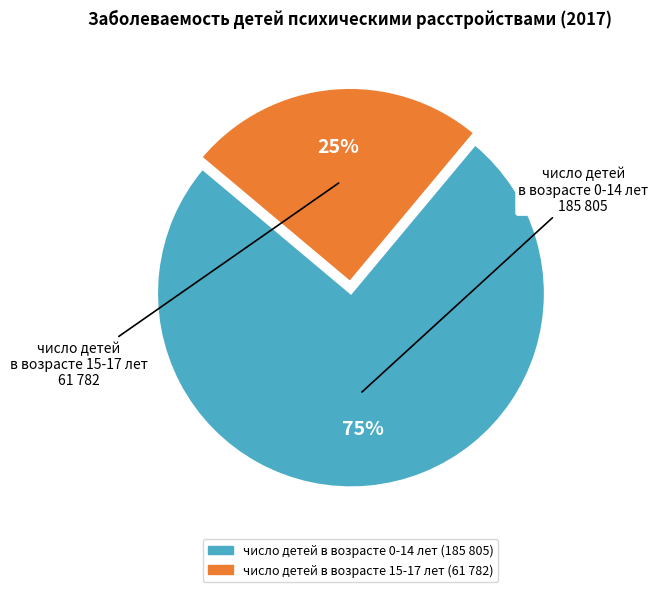

To the nearest percent, what is the difference between the largest and smallest slice percentages?

50%